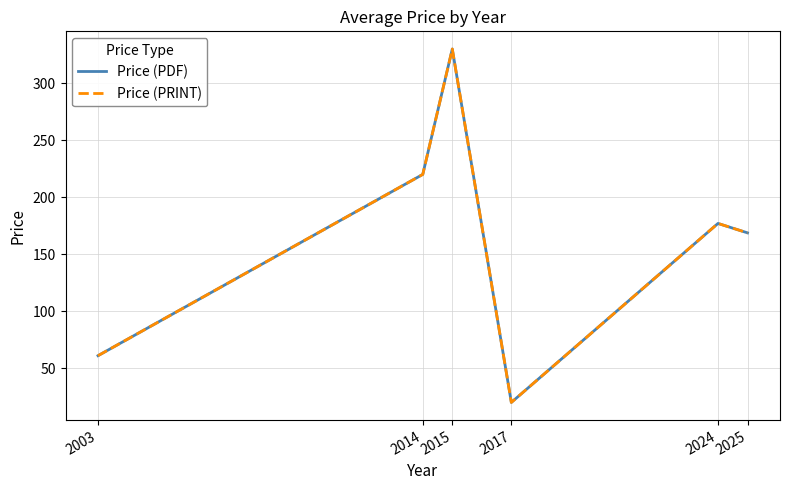

Which series has the largest total across all categories?

Price (PDF)